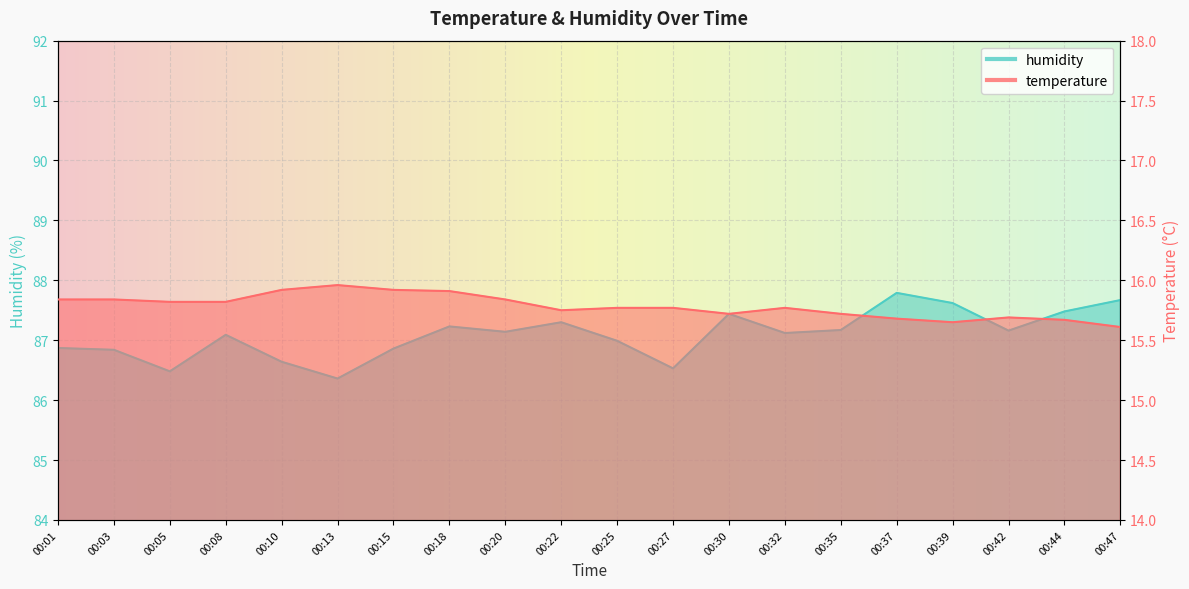

True or false: temperature and humidity intersect in this chart.

False